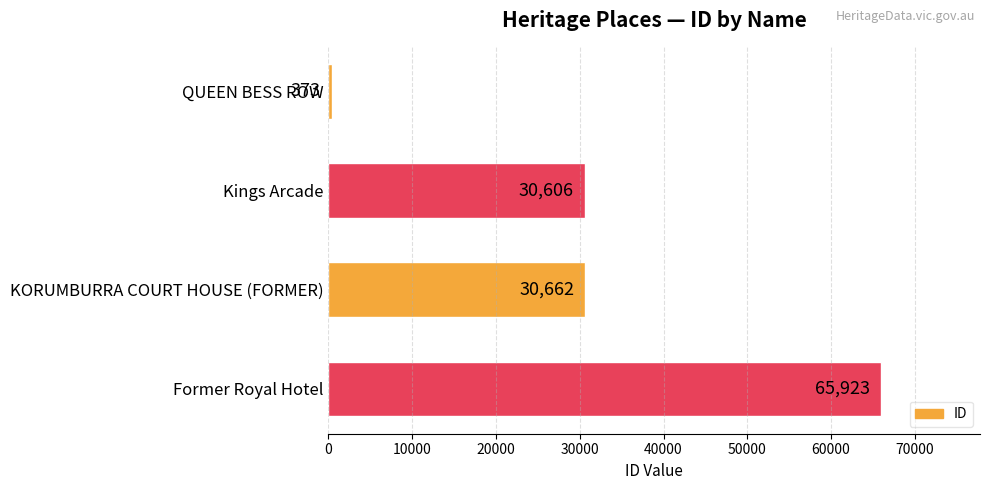

Is it true that the value at Kings Arcade is 47409?

False